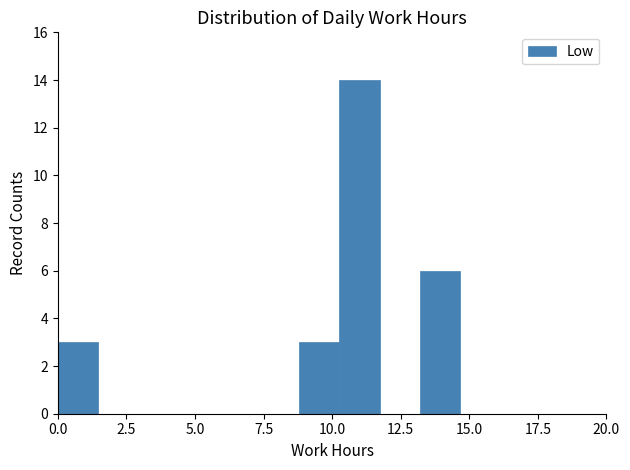

Read against the x-axis, roughly where is the centre of the tallest bar?

11.0